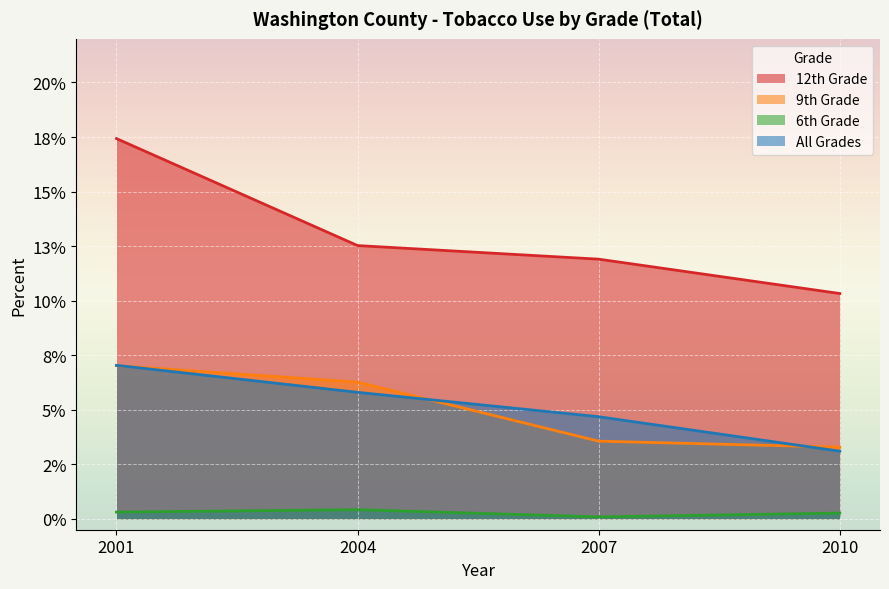

What value does the 12th Grade series have at 2007?

0.1